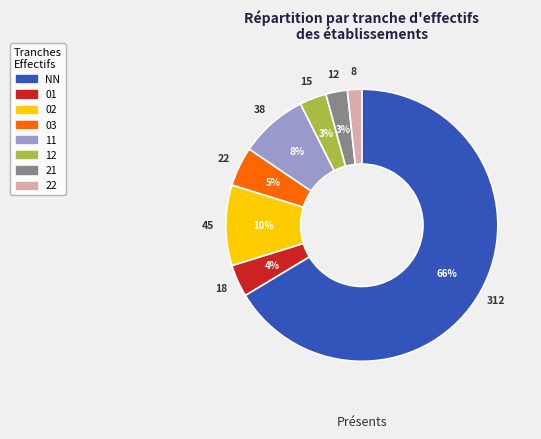

Which category accounts for the majority?

NN